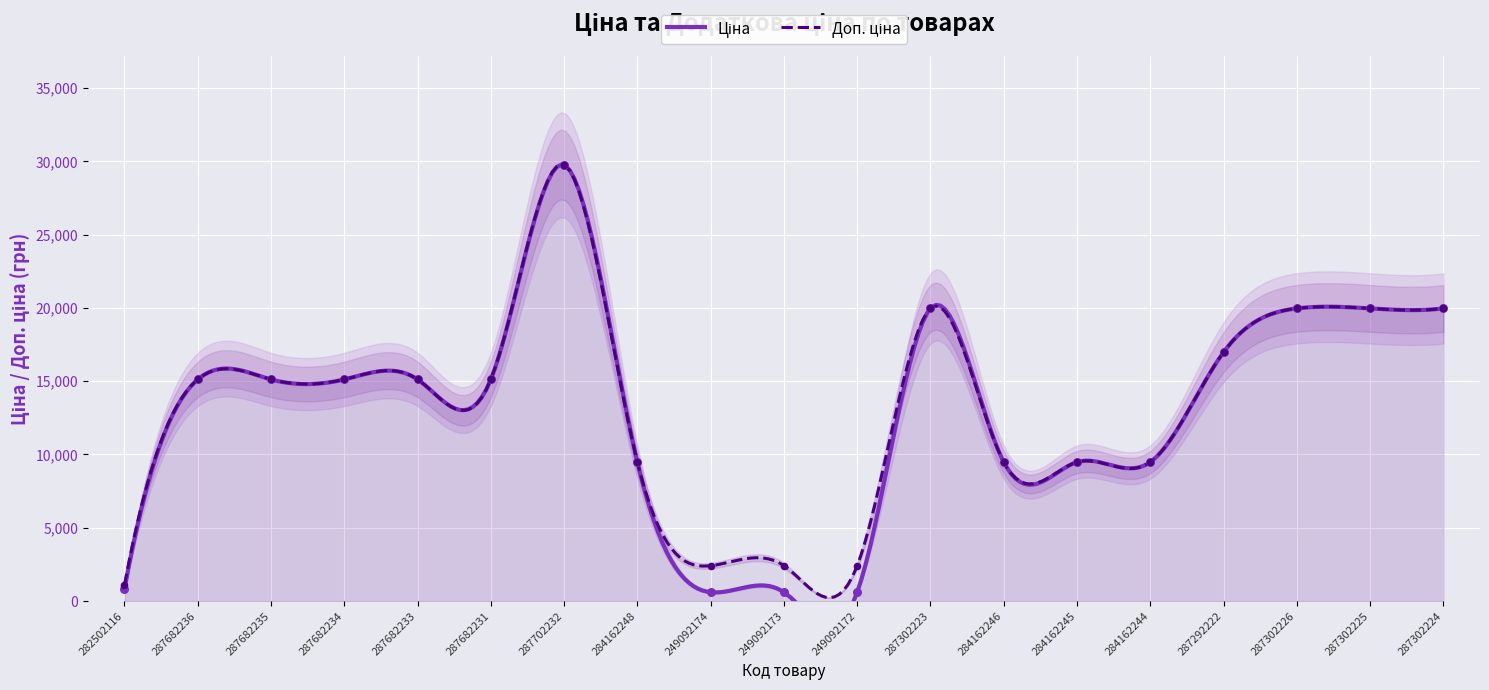

What is the total value across all series at 249092172?

3018.6